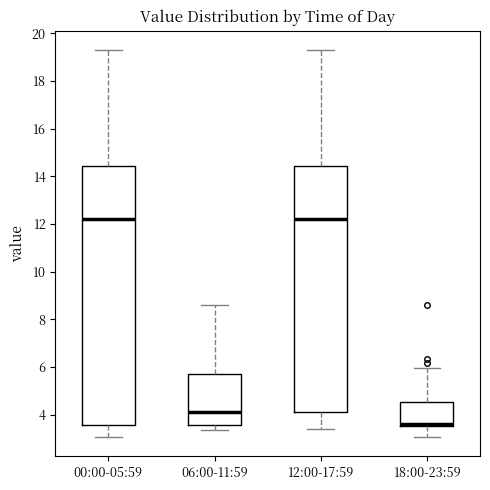

Comparing the boxes themselves (not the whiskers), which one is the tallest?

00:00-05:59